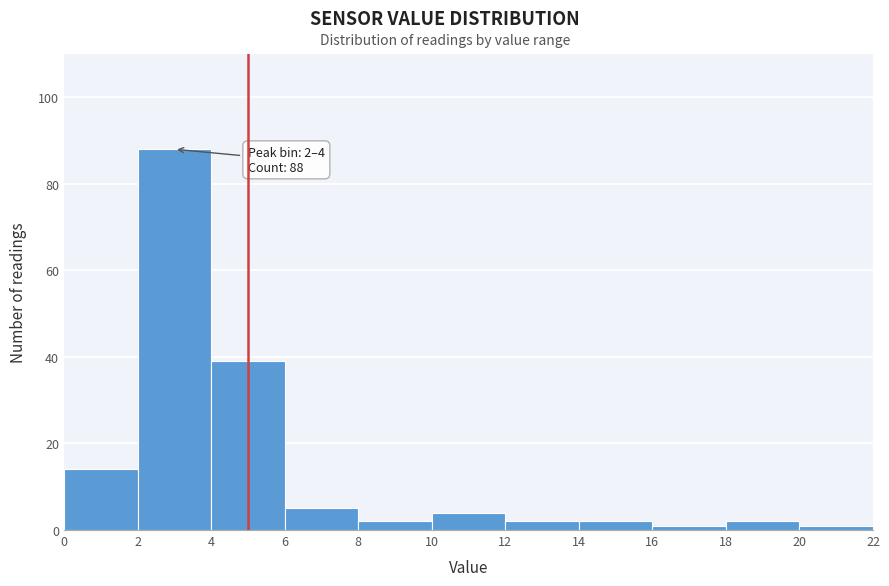

Which range on the x-axis has the tallest bar?

2 to 4